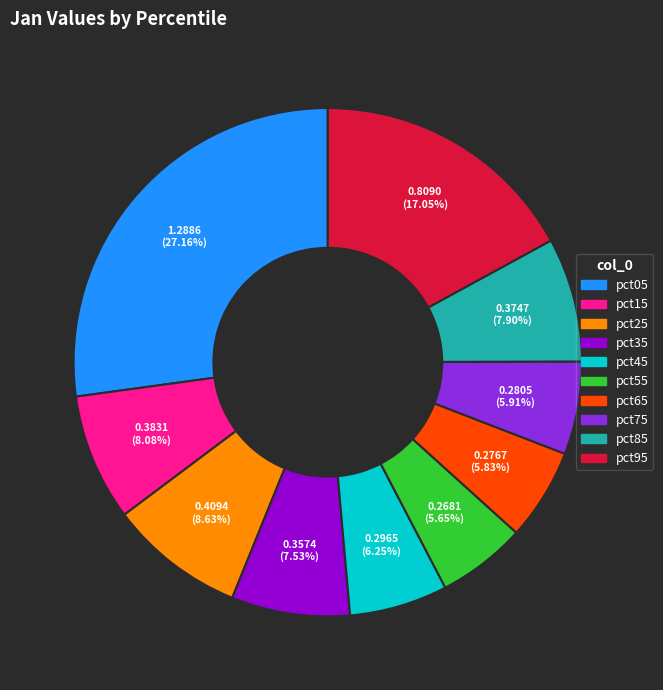

True or false: pct85 accounts for 1% of the total.

False